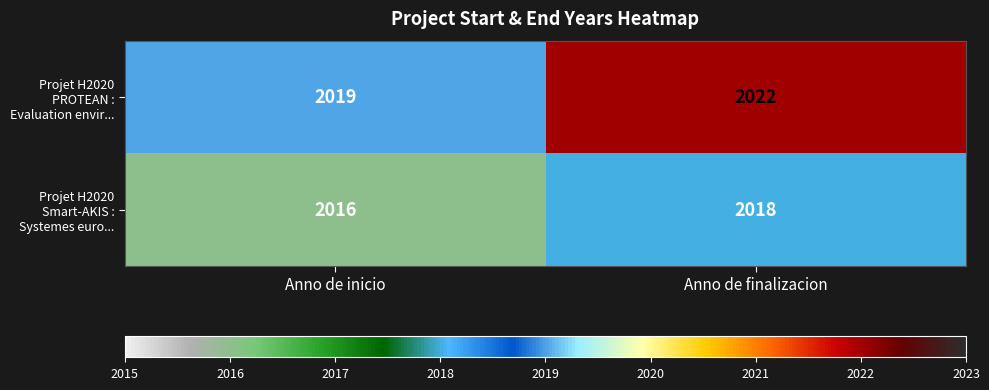

What is the maximum value for Projet H2020 Smart-AKIS : Systemes euro...?

2018